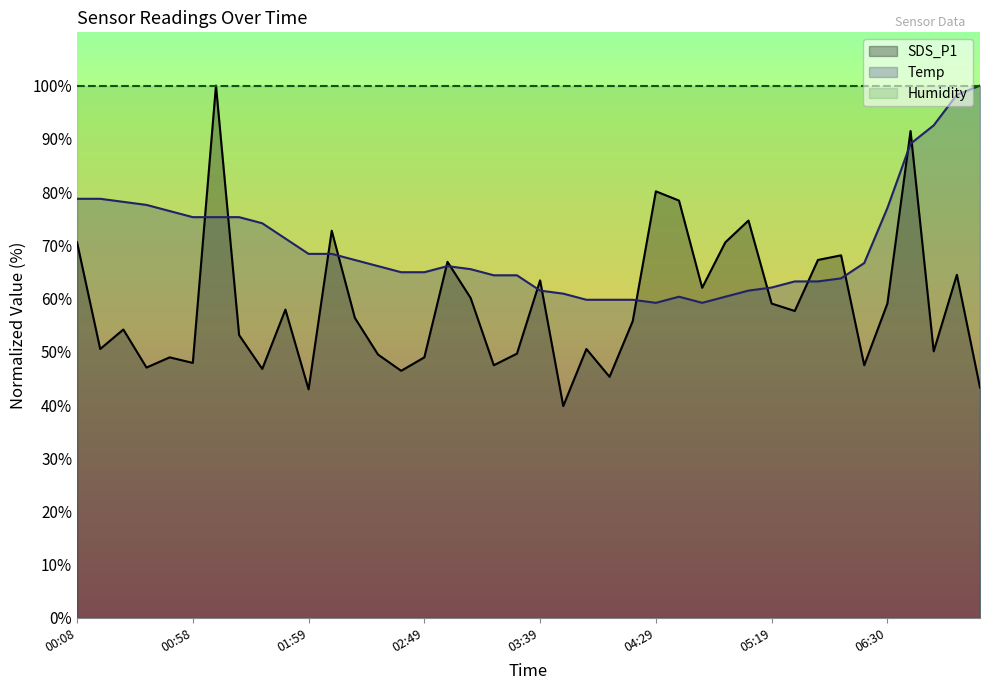

Reading left to right, extract all data points from this chart.

SDS_P1: 70.6	50.5	54.2	47.0	49.0	47.9	100.0	53.1	46.8	57.9	42.9	72.7	56.4	49.5	46.4	49.0	66.9	60.1	47.5	49.7	63.4	39.8	50.5	45.3	55.7	80.1	78.4	62.0	70.6	74.7	59.1	57.7	67.2	68.1	47.5	59.1	91.5	50.1	64.5	43.3
Temp: 78.7	78.7	78.2	77.6	76.4	75.3	75.3	75.3	74.1	71.3	68.4	68.4	67.2	66.1	64.9	64.9	66.1	65.5	64.4	64.4	61.5	60.9	59.8	59.8	59.8	59.2	60.3	59.2	60.3	61.5	62.1	63.2	63.2	63.8	66.7	77.0	89.1	92.5	98.3	100.0